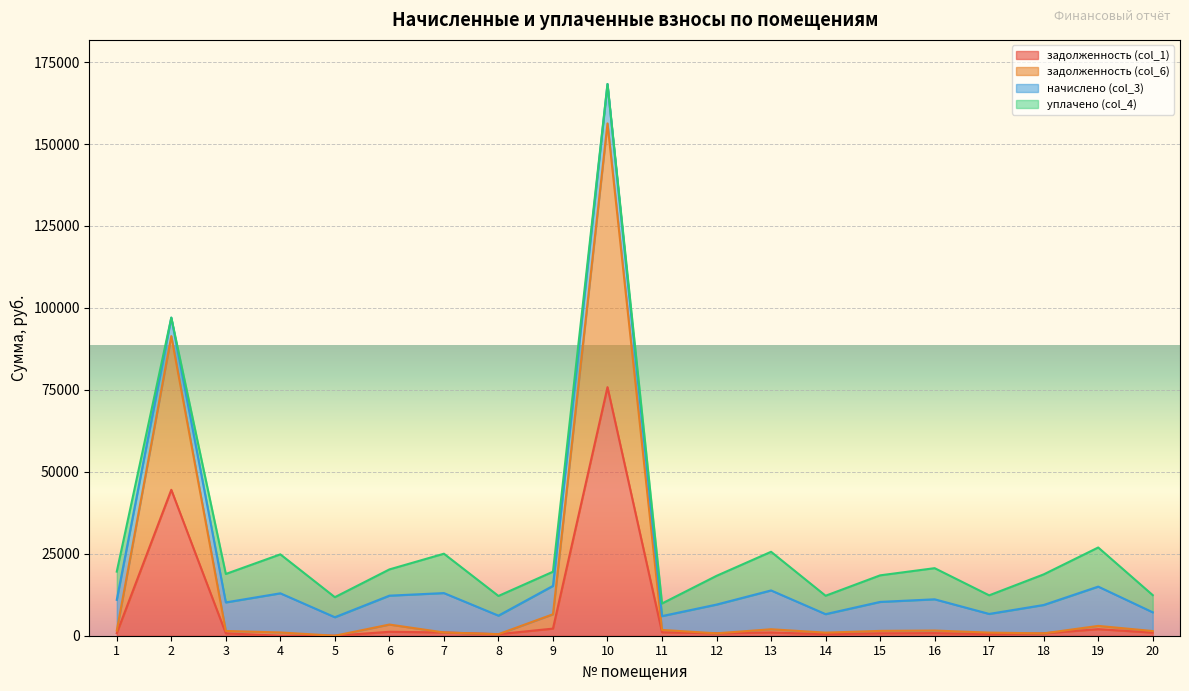

At which category is the sum across all series the highest?

10